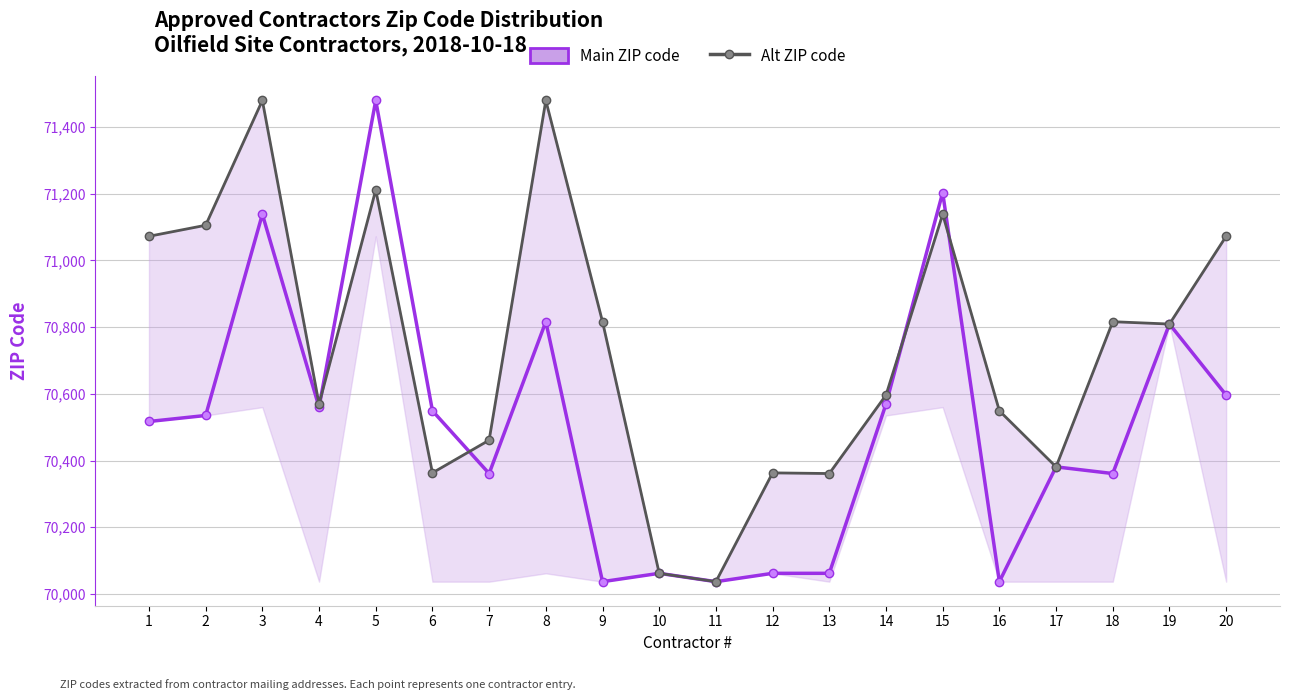

What is the sum of the Alt ZIP code values at 12 and 7?

140824